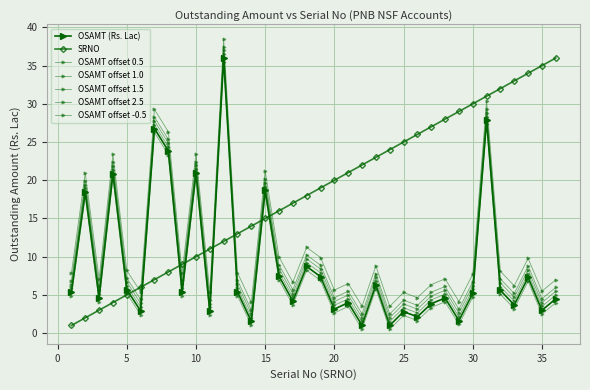

What is the minimum value shown in the chart?

1